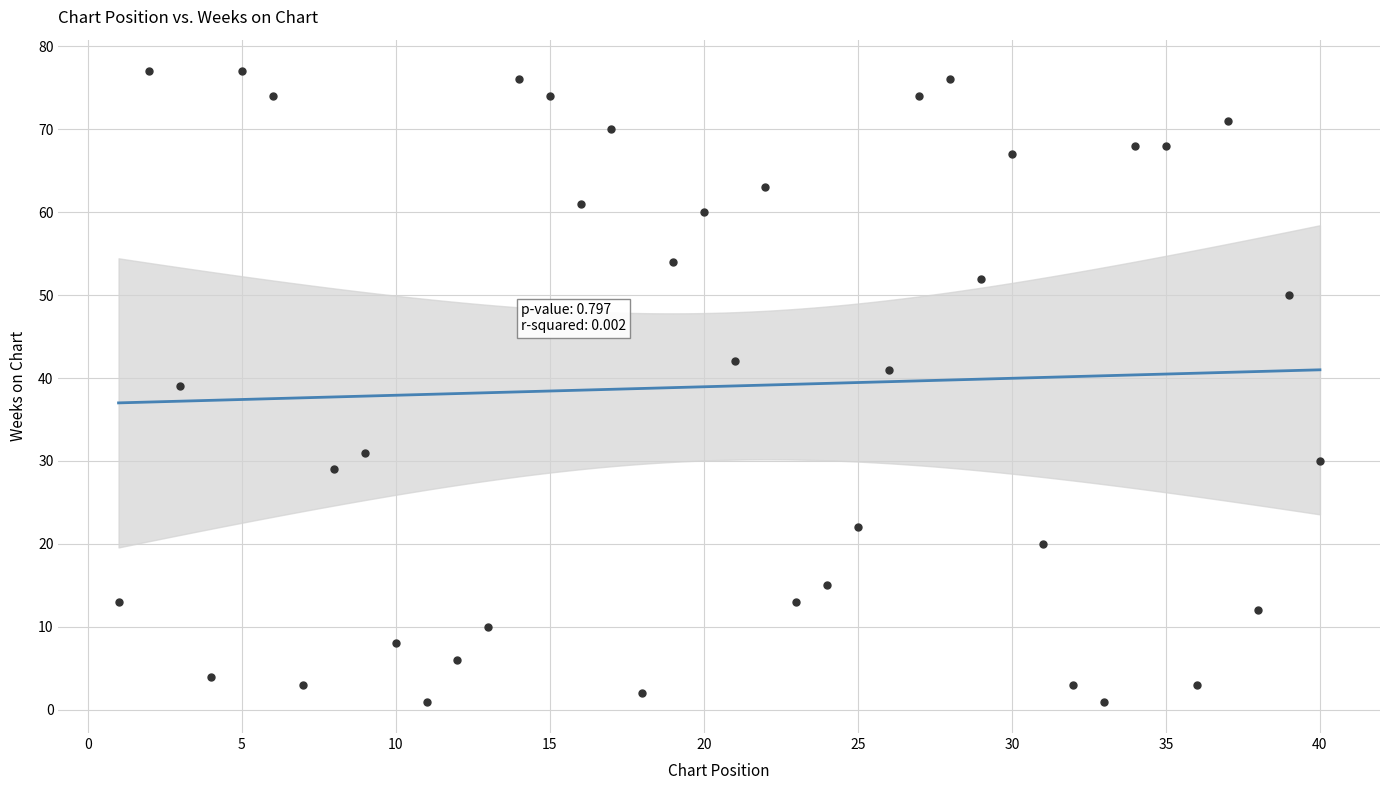

What is the range of X values (max minus min)?

39